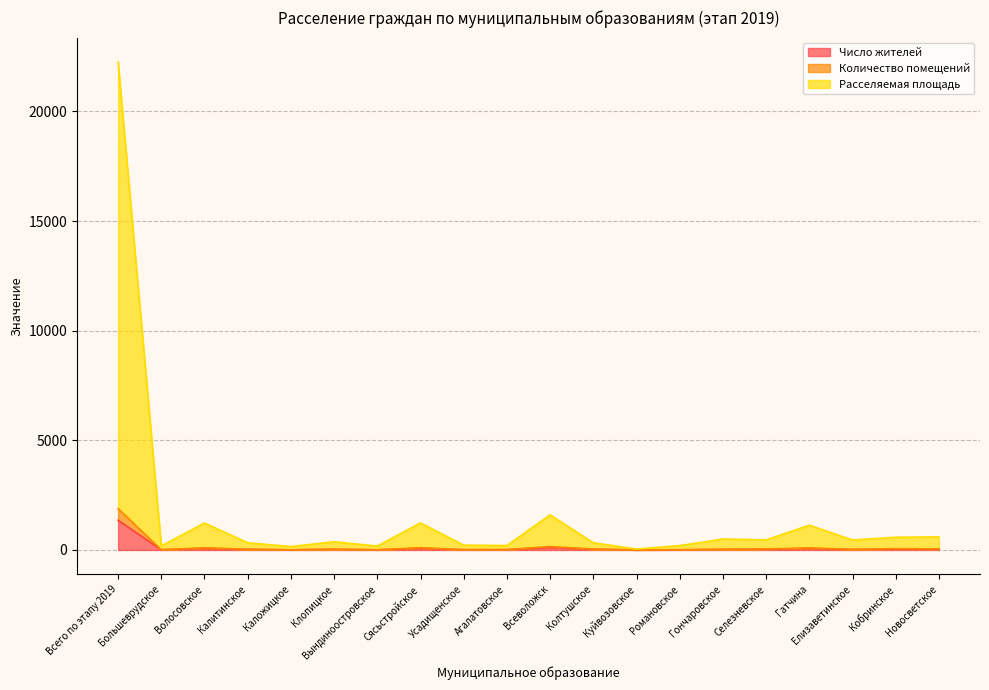

What is the sum of all Расселяемая площадь values?

32224.2